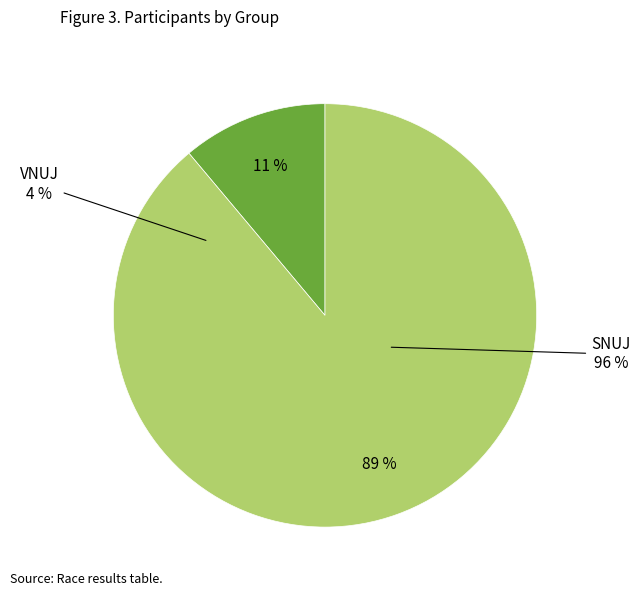

True or false: SNUJ accounts for 89% of the total.

True